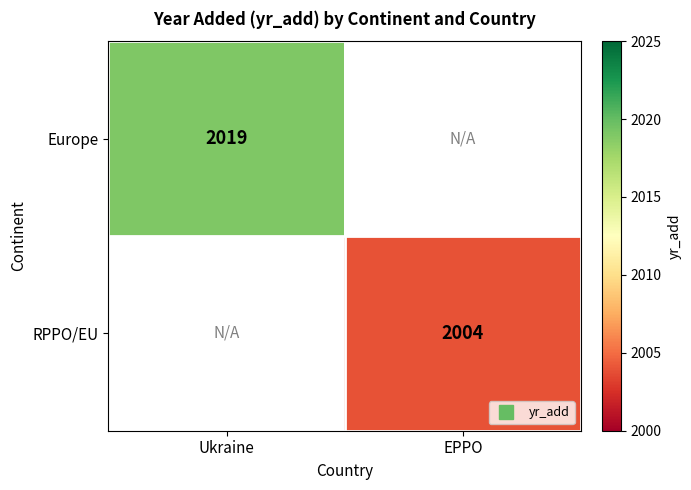

What is the smallest value displayed?

2004.0